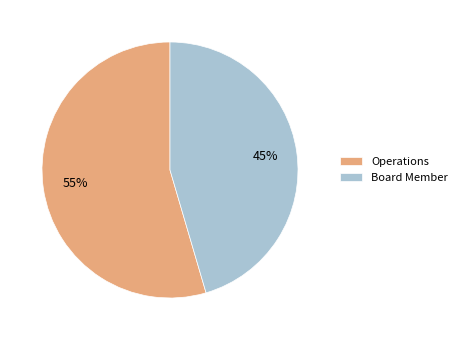

Which category has the biggest portion of the pie?

Operations